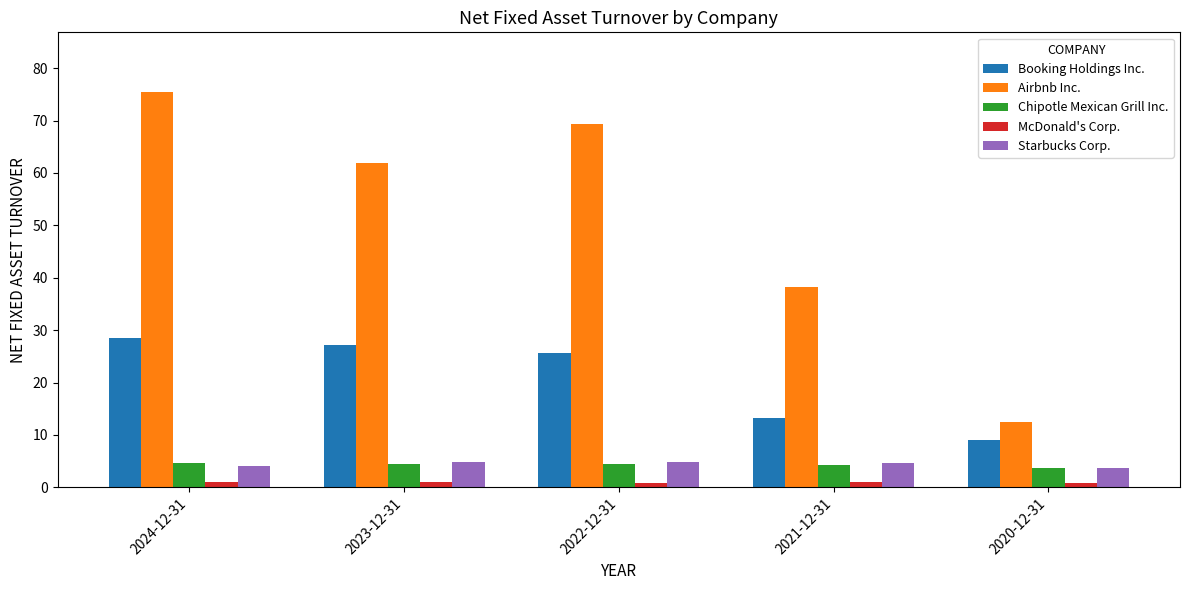

Which category has the highest value in the Booking Holdings Inc. series?

2024-12-31